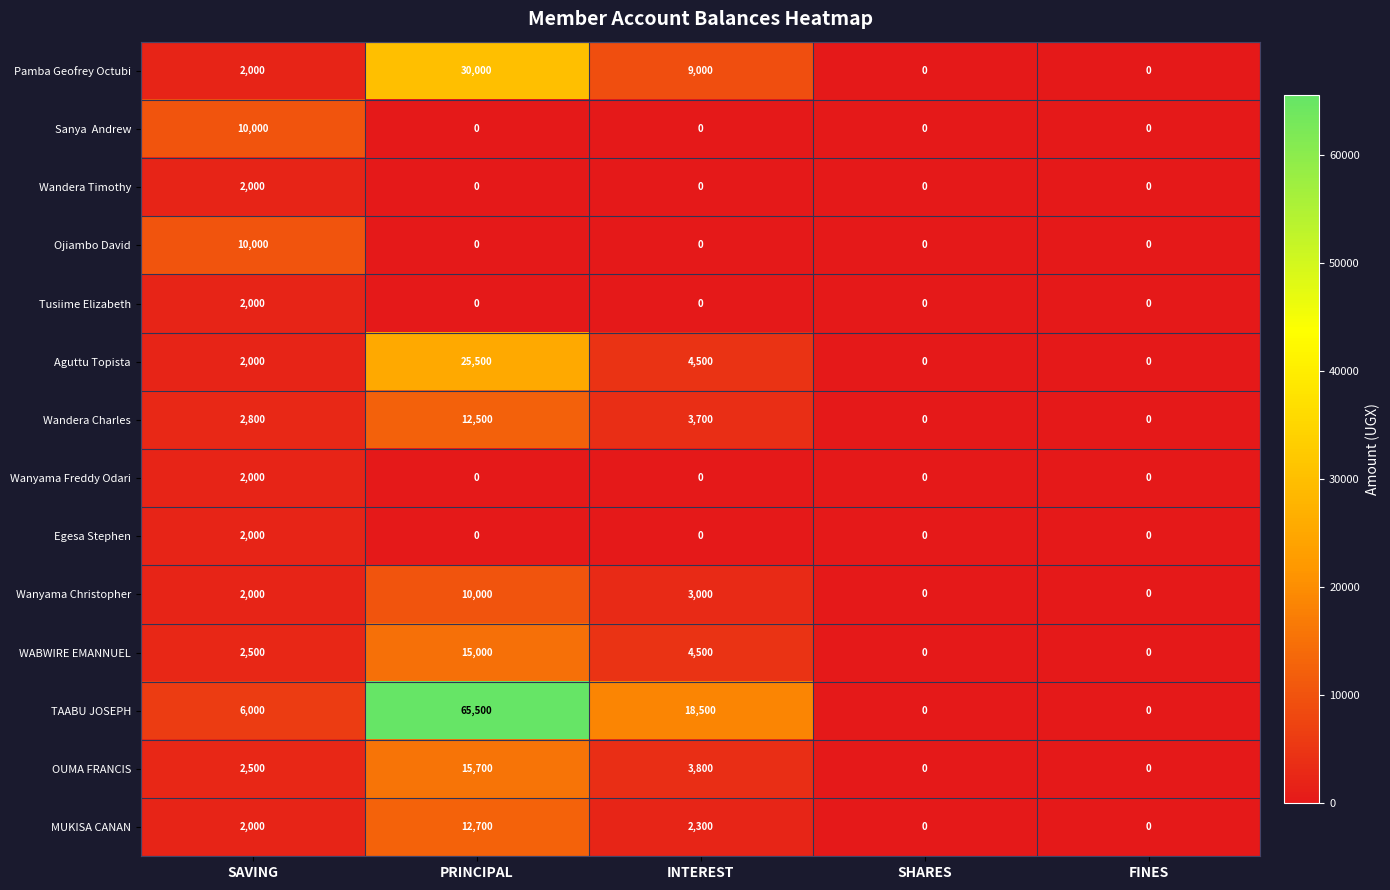

What is the highest value of the TAABU JOSEPH series?

65500